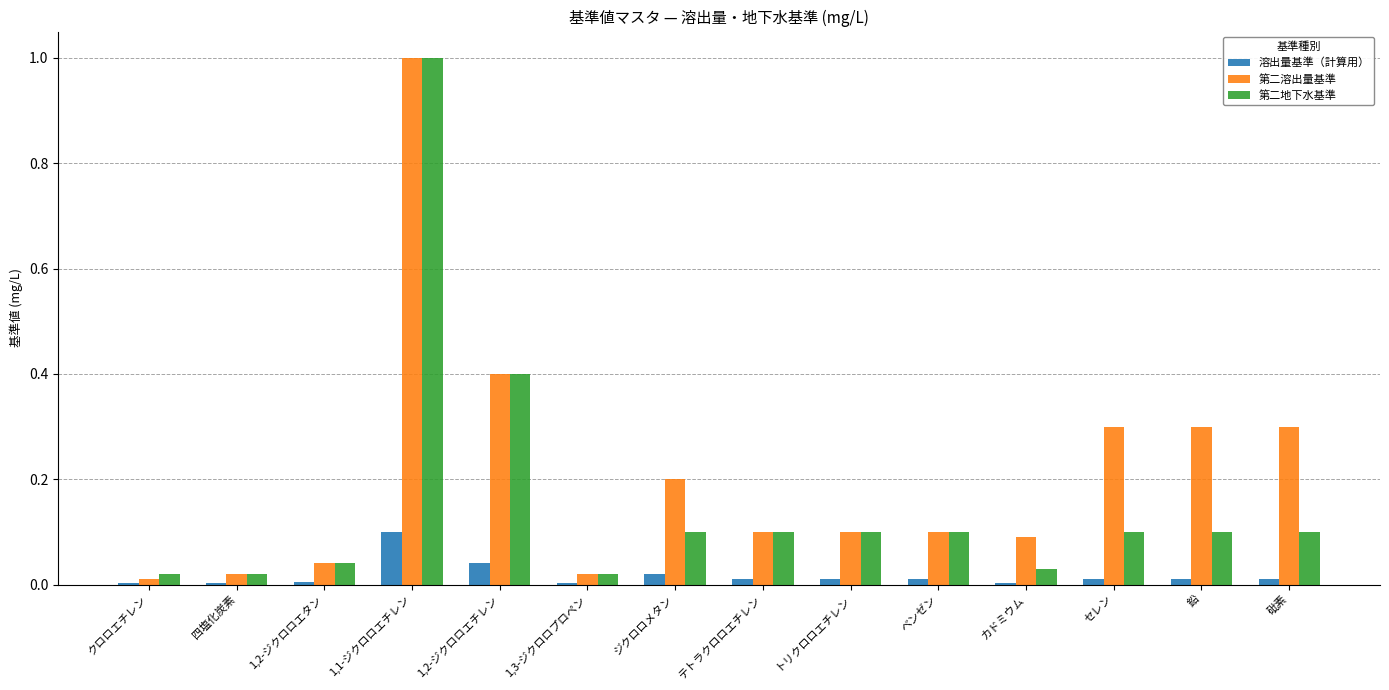

Which label corresponds to the largest value in the chart?

1,1-ジクロロエチレン